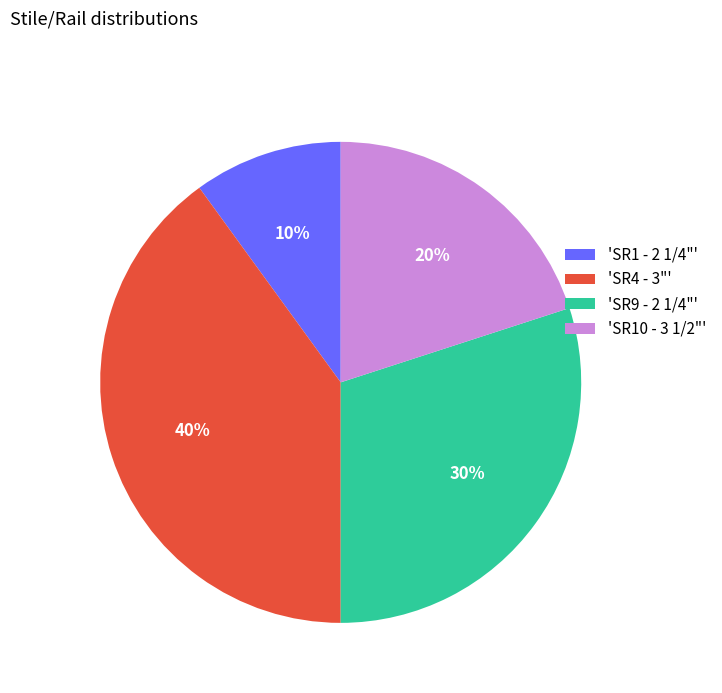

Count the number of slices in the pie.

4